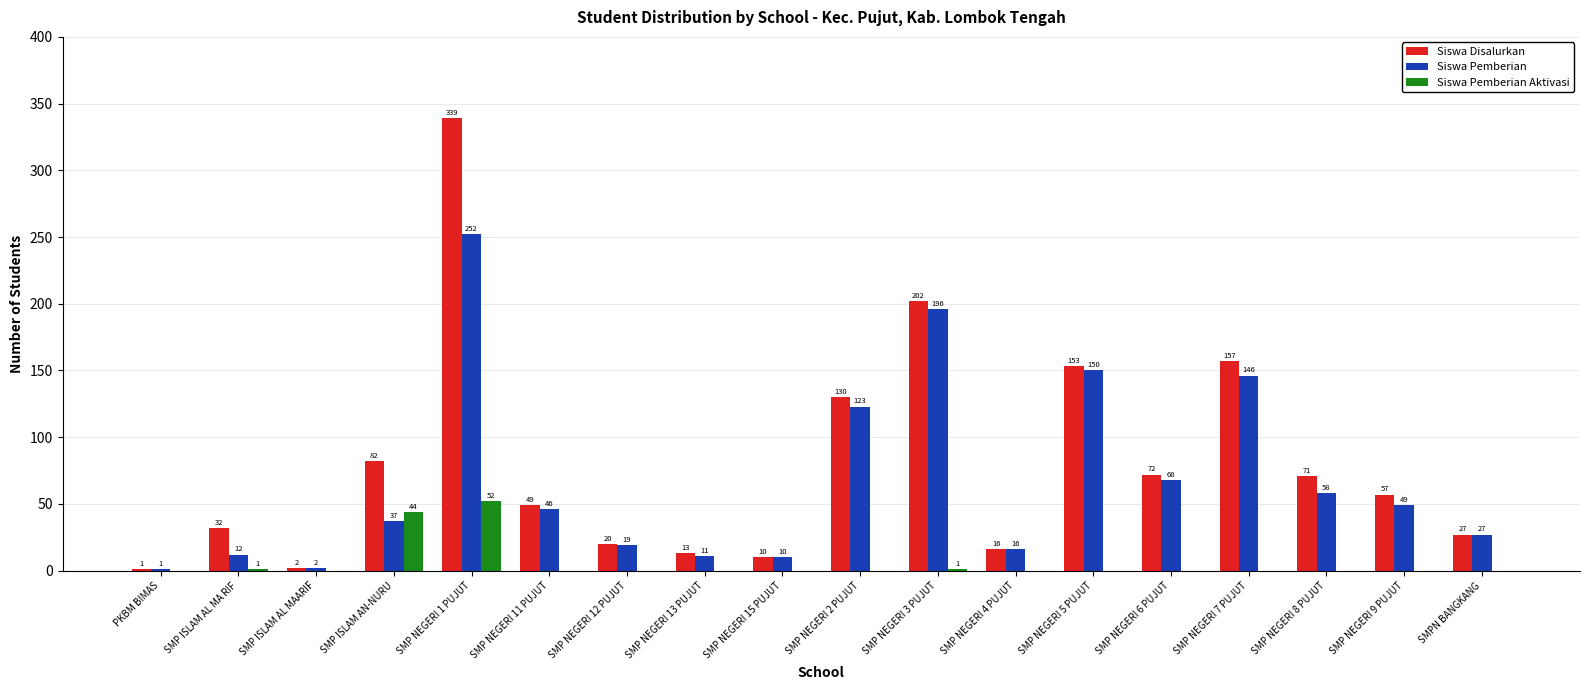

At which label is Siswa Disalurkan closest to 170?

SMP NEGERI 7 PUJUT